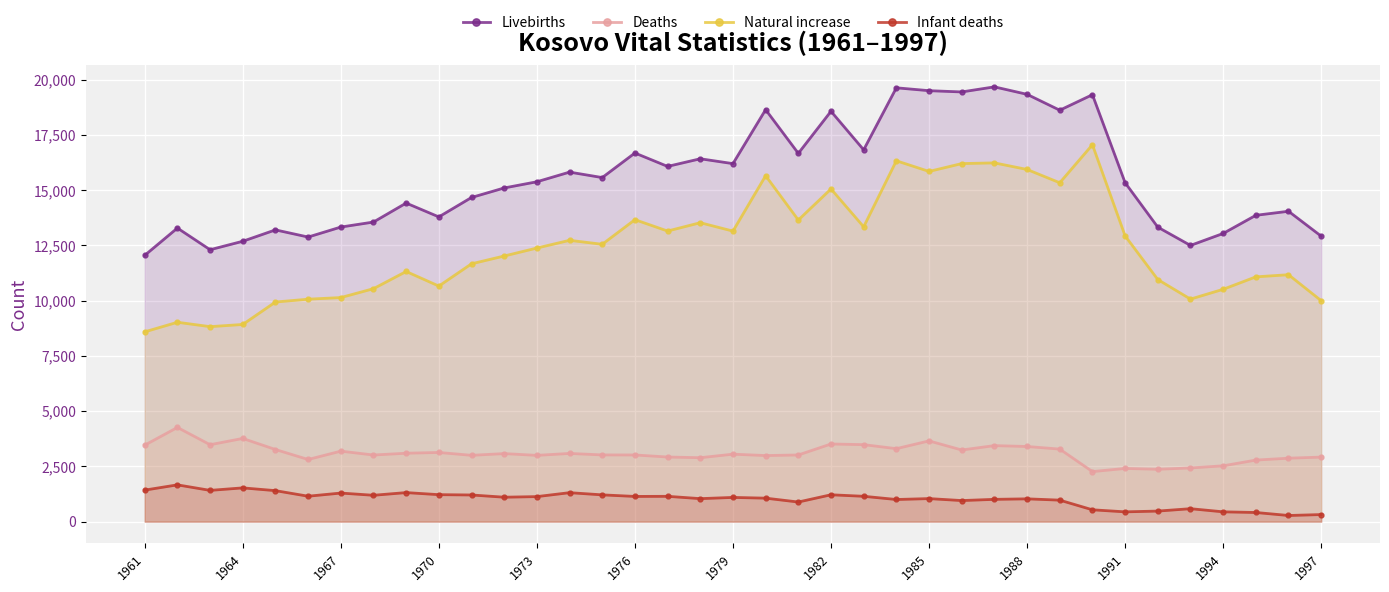

True or false: Livebirths and Deaths intersect in this chart.

False